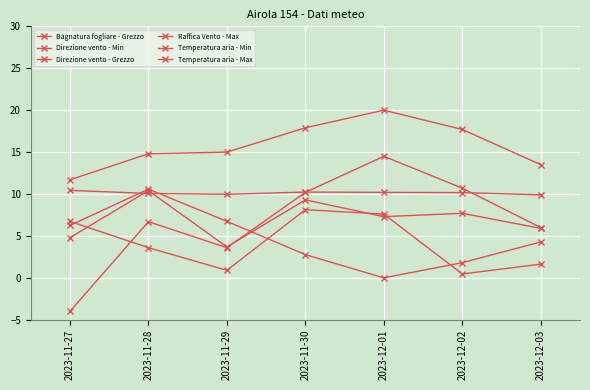

How many values in Temperatura aria - Min are above zero?

6